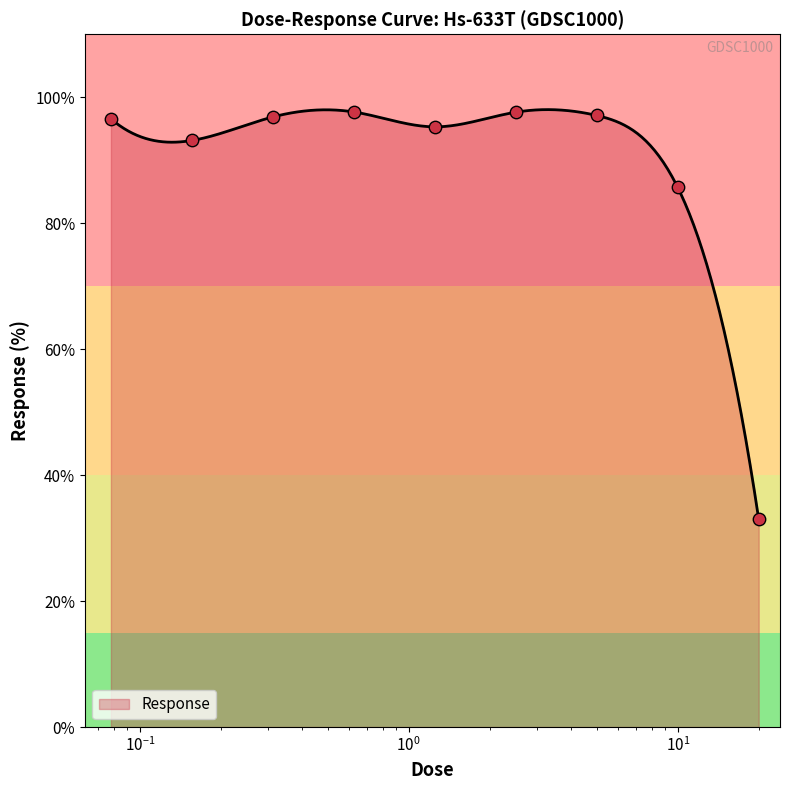

Between 2.5 and 0.3125, which is larger?

2.5